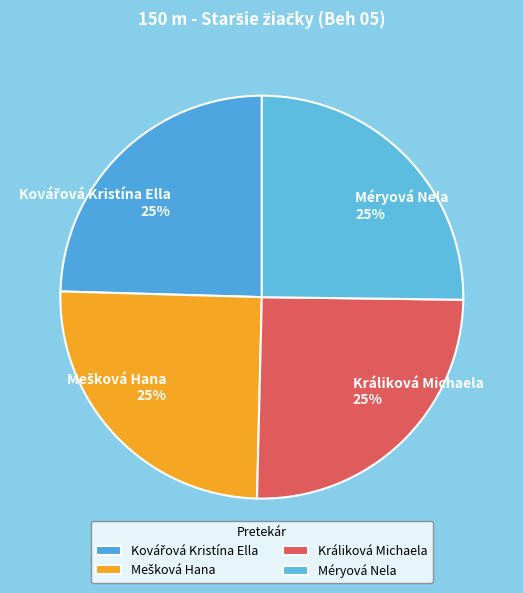

To the nearest percent, what is the average slice percentage?

25%